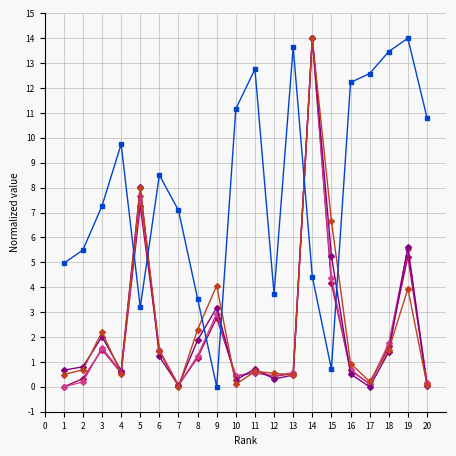

What is the maximum value shown in the chart?

14.0